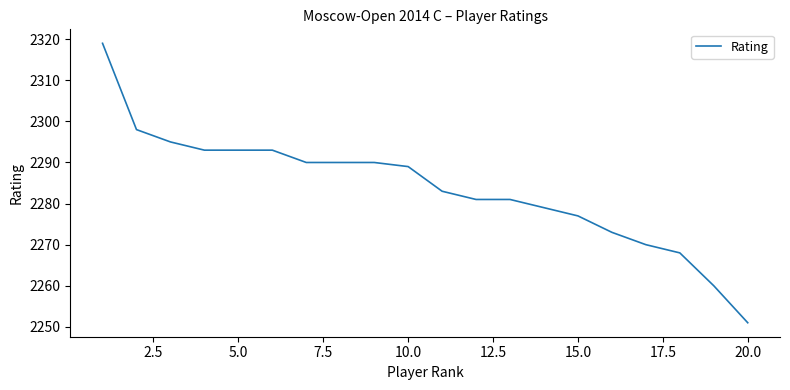

What is the minimum value shown in the chart?

2251